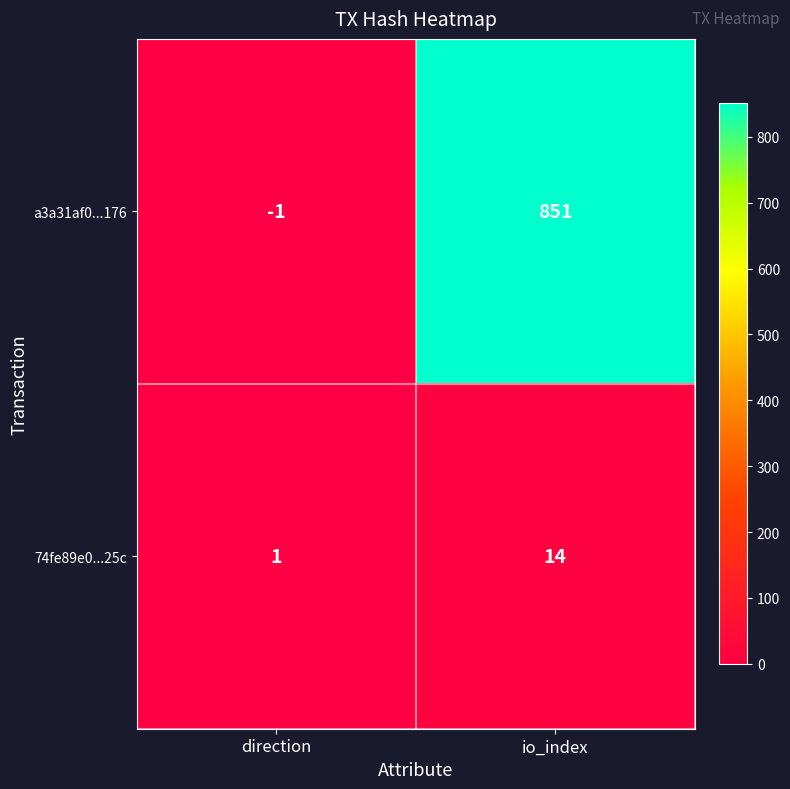

How many distinct data groups are displayed?

2